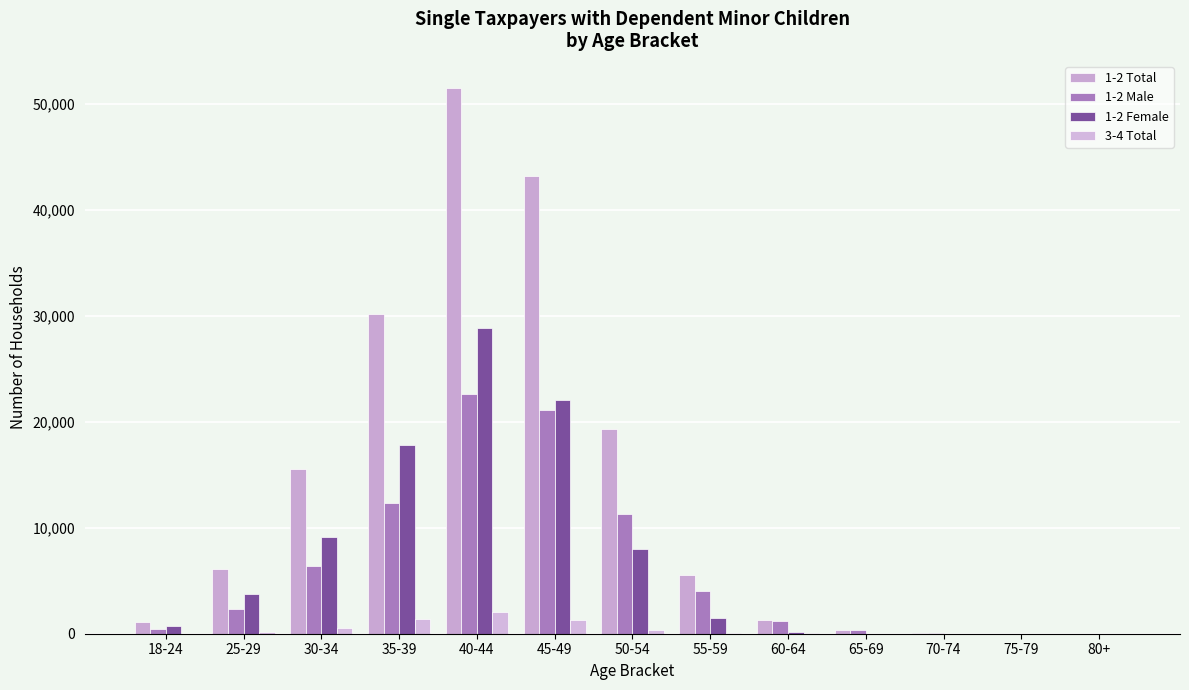

What is the average value of the 1-2 Male series?

6324